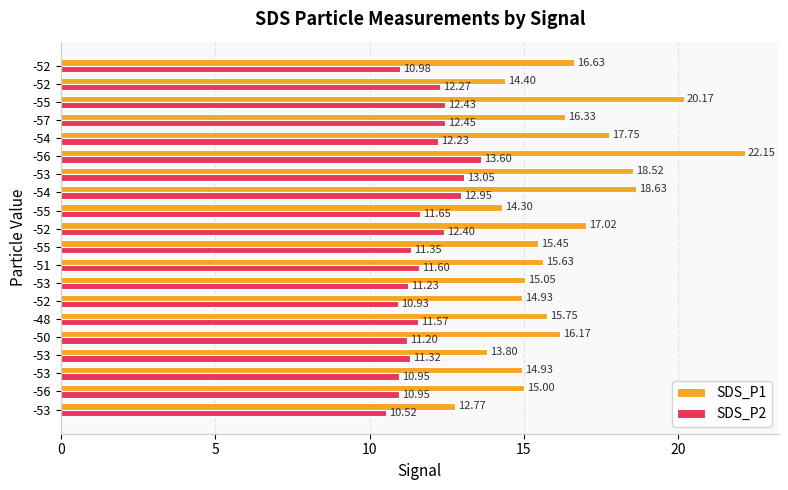

How many data points does each series have?

20